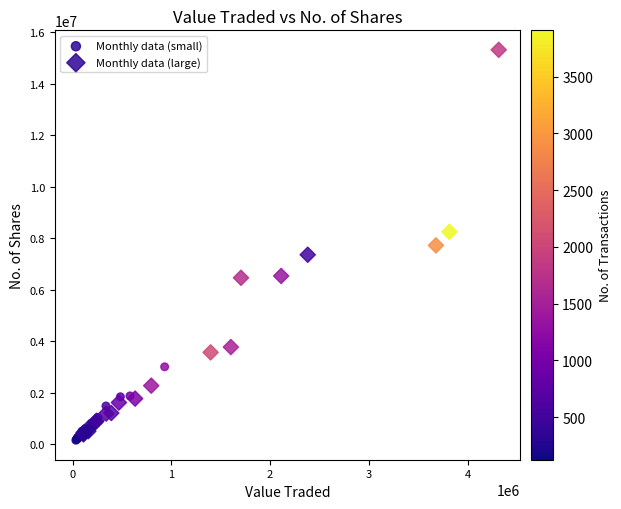

Which series contains the highest Y value?

Monthly data (large)